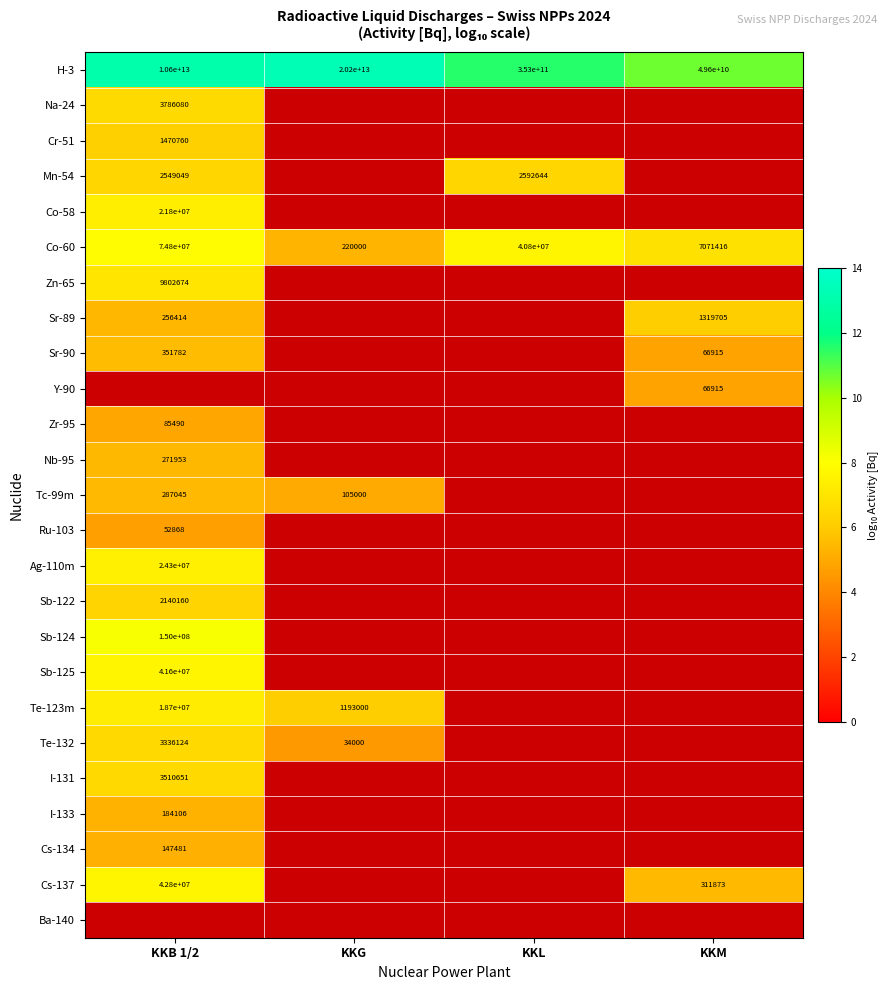

Where is Co-60 nearest to the value 37510000?

KKL